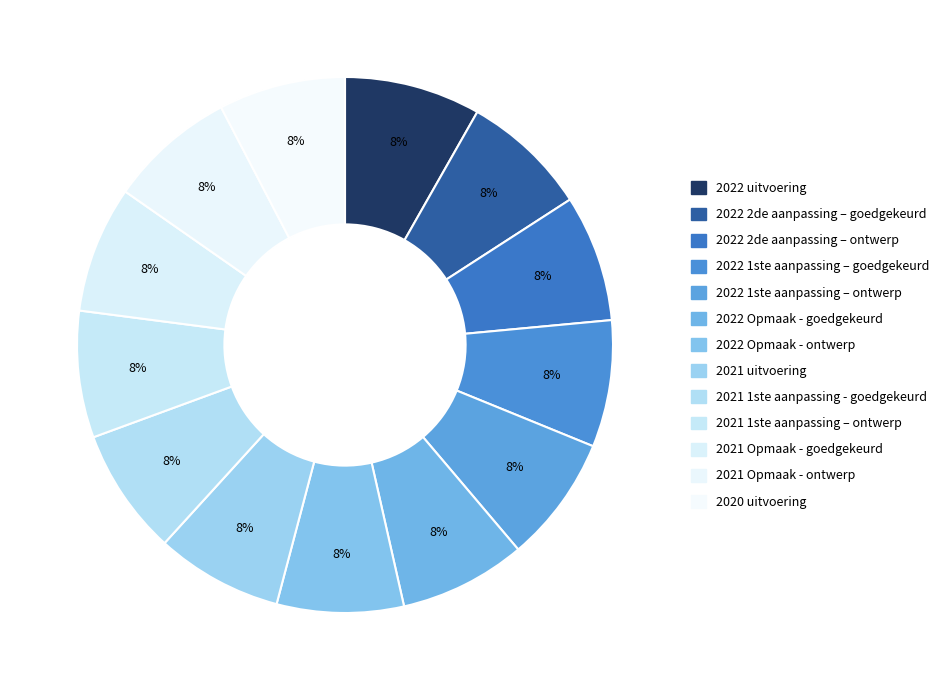

Which has a higher value, 2021 1ste aanpassing - goedgekeurd or 2021 Opmaak - goedgekeurd?

2021 1ste aanpassing - goedgekeurd